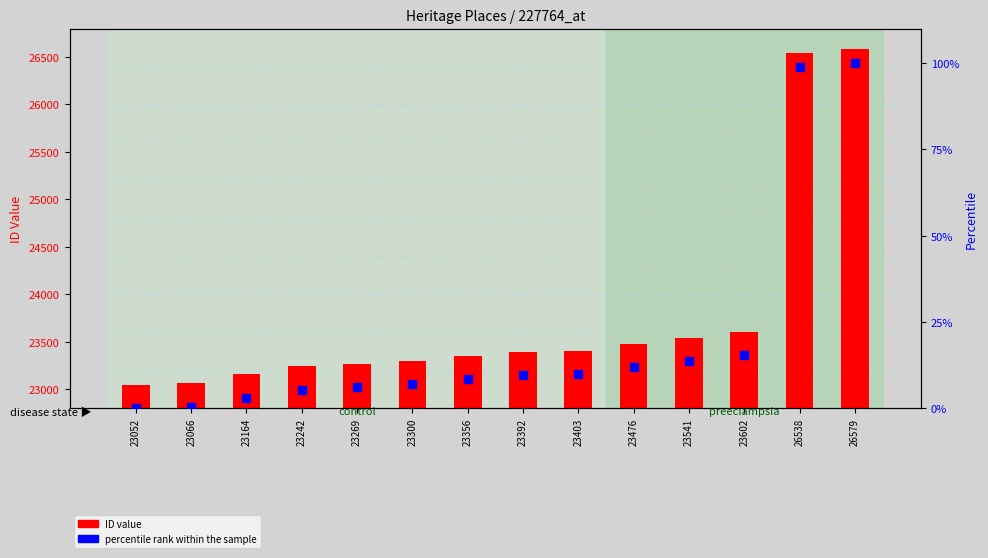

Which series has the widest spread of Y values?

ID